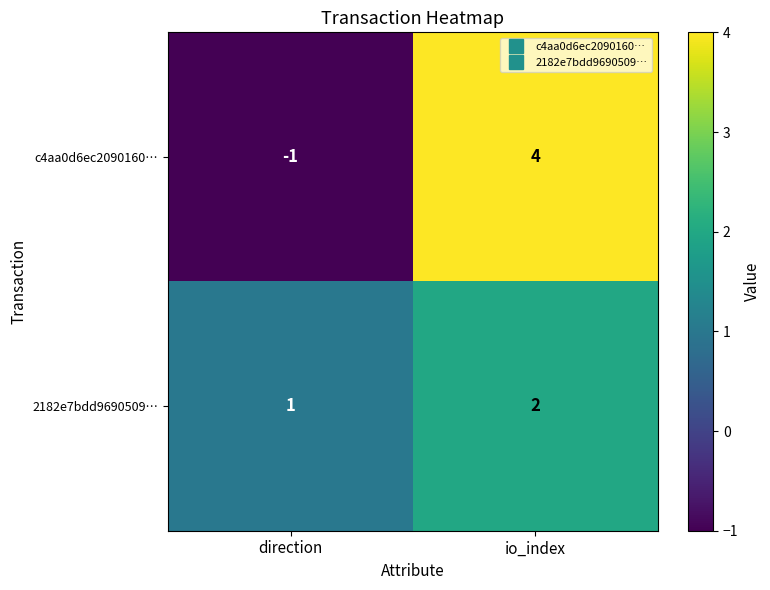

What is the sum of the 2182e7bdd9690509… values at direction and io_index?

3